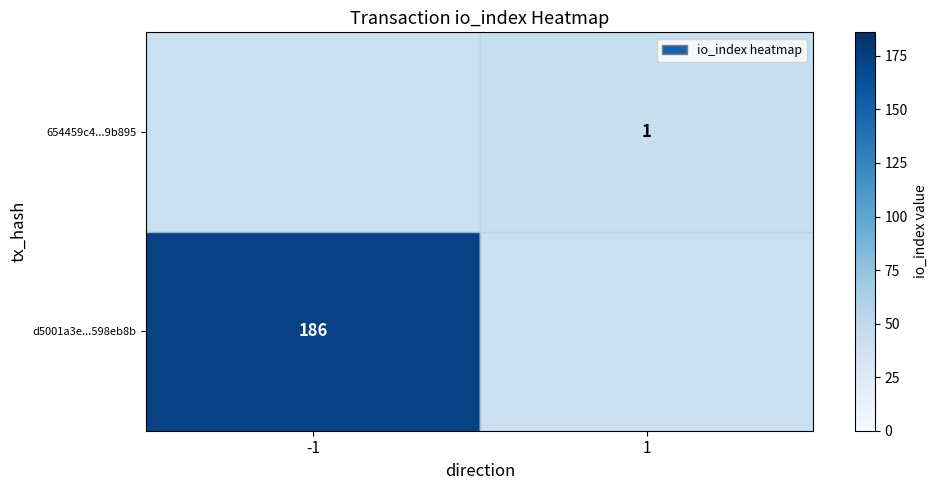

Is it true that 654459c4...9b895 equals 1 at 1?

True